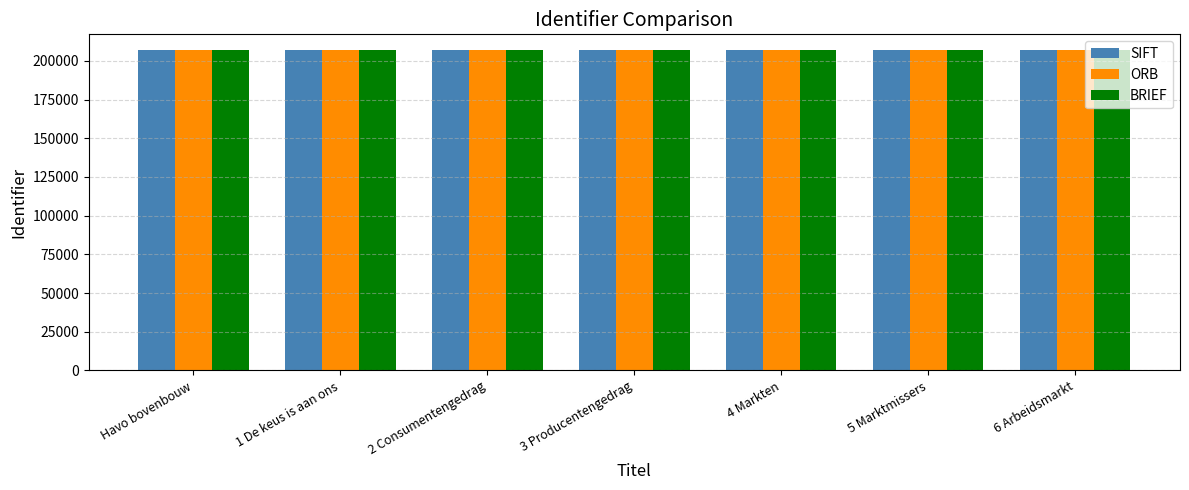

What is the minimum value shown in the chart?

206783